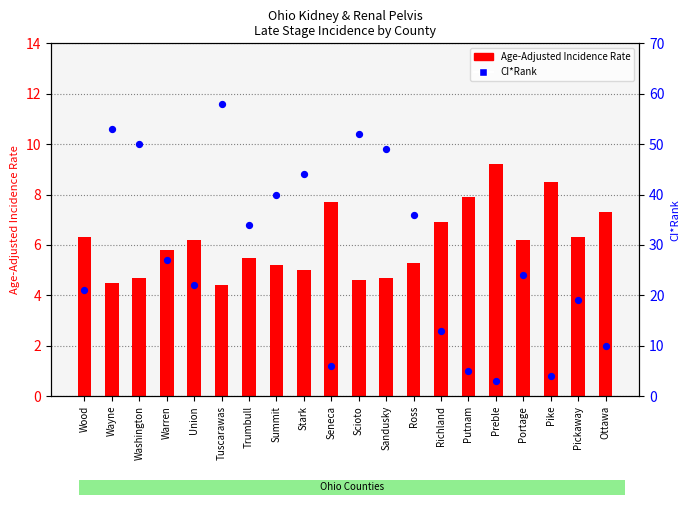

At which category is the sum across all series the highest?

Tuscarawas